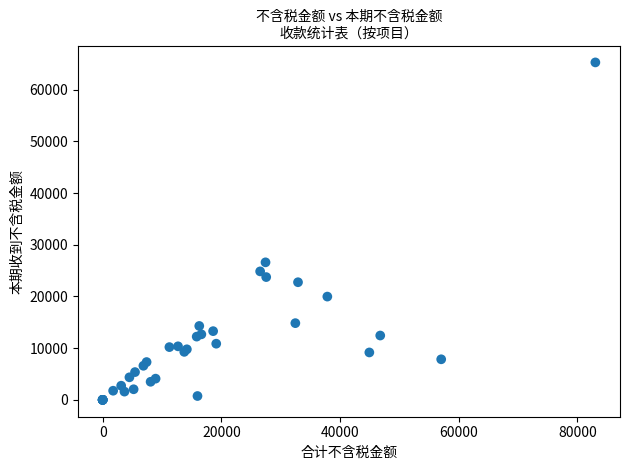

What Y value in the scatter plot is closest to 32637?

26600.7